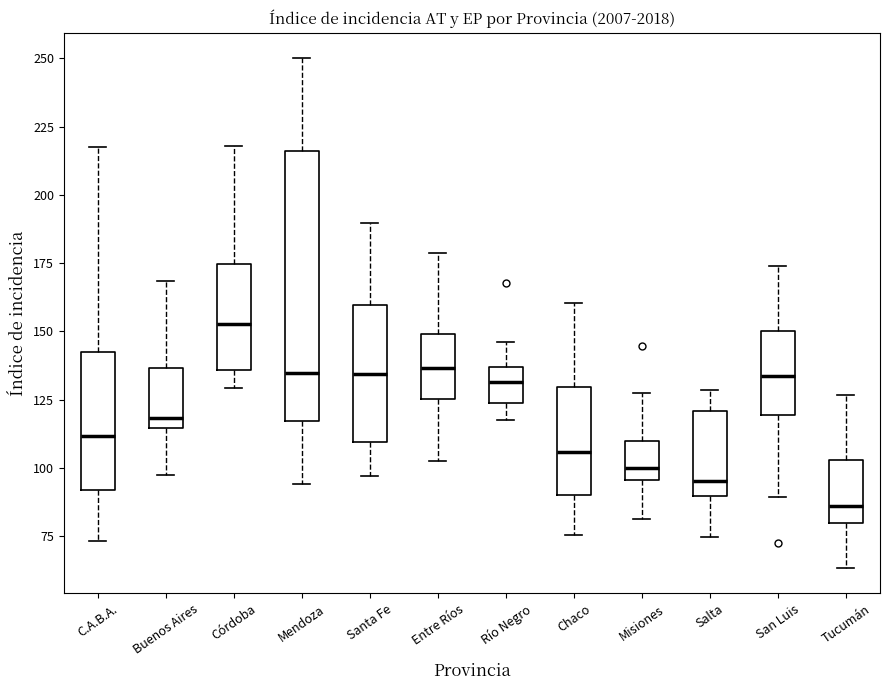

Which box has the highest median line?

Córdoba